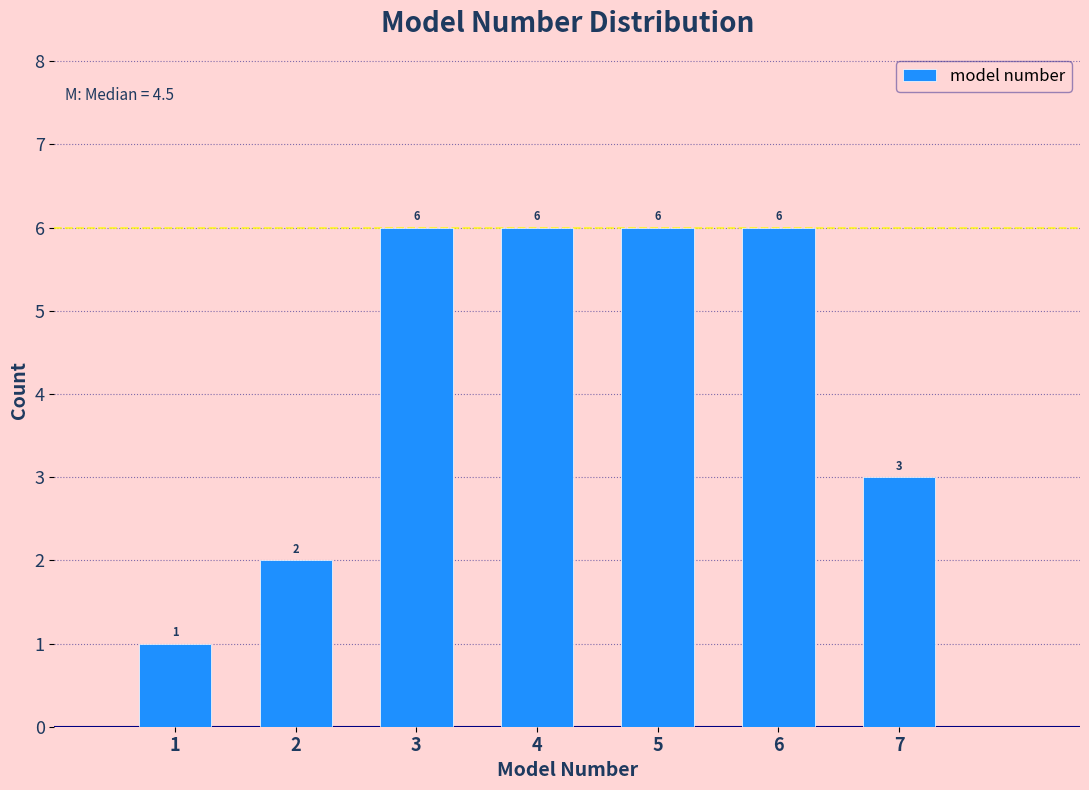

Reading left to right, list every bar in this chart as the range it spans on the x-axis followed by its height.

0.5 to 1.5: 1
1.5 to 2.5: 2
2.5 to 3.5: 6
3.5 to 4.5: 6
4.5 to 5.5: 6
5.5 to 6.5: 6
6.5 to 7.5: 3